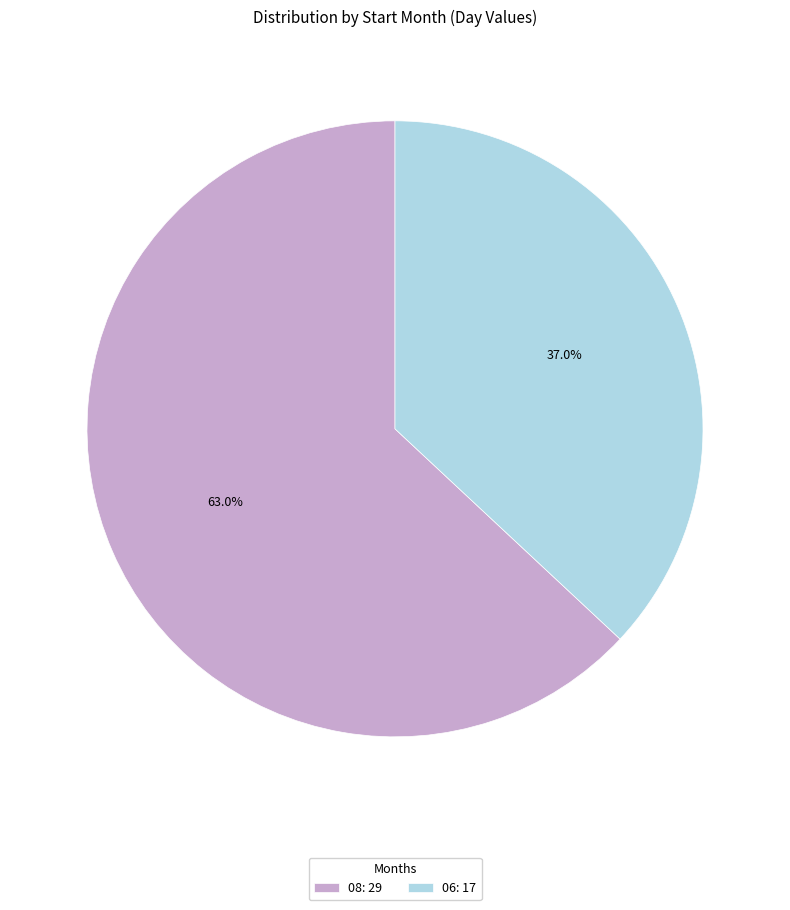

How many segments does this pie chart have?

2